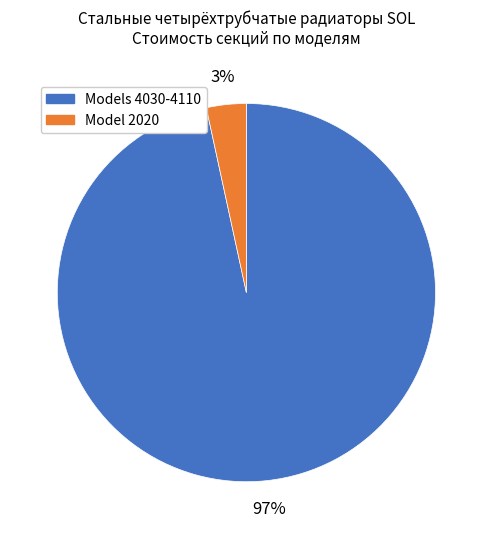

Is there any slice that represents more than half of the pie?

Yes